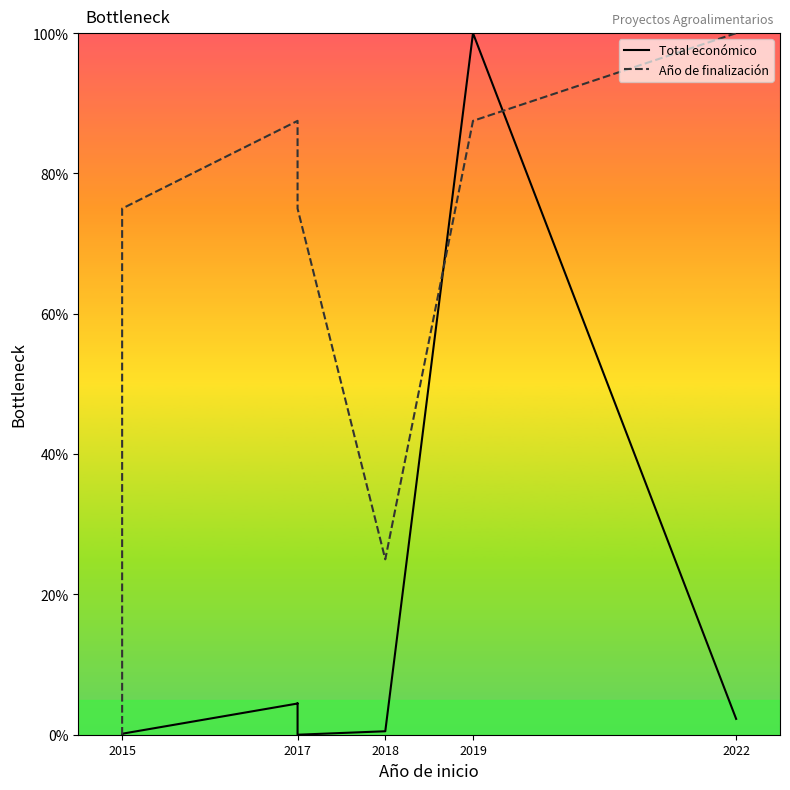

Between 2017 and 2019, which series saw the biggest shift?

Total económico